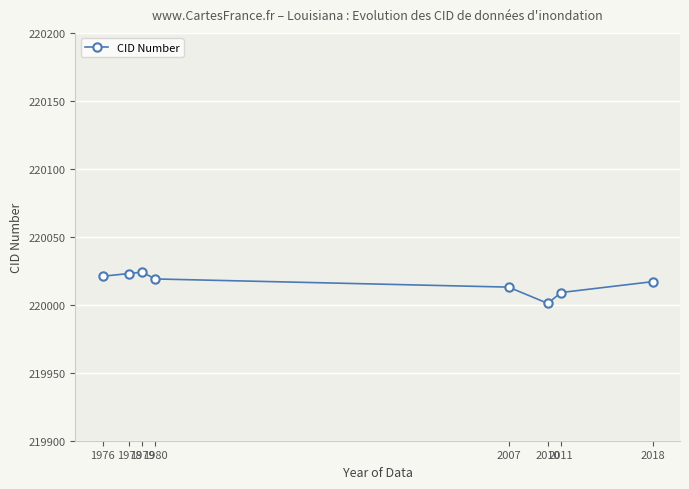

What is the value of the 3rd point from the left?

220024